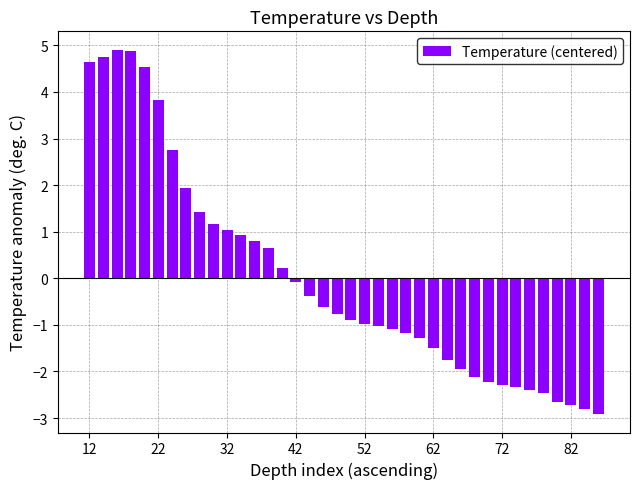

What is the value of the 34th bar from the left?

-2.5